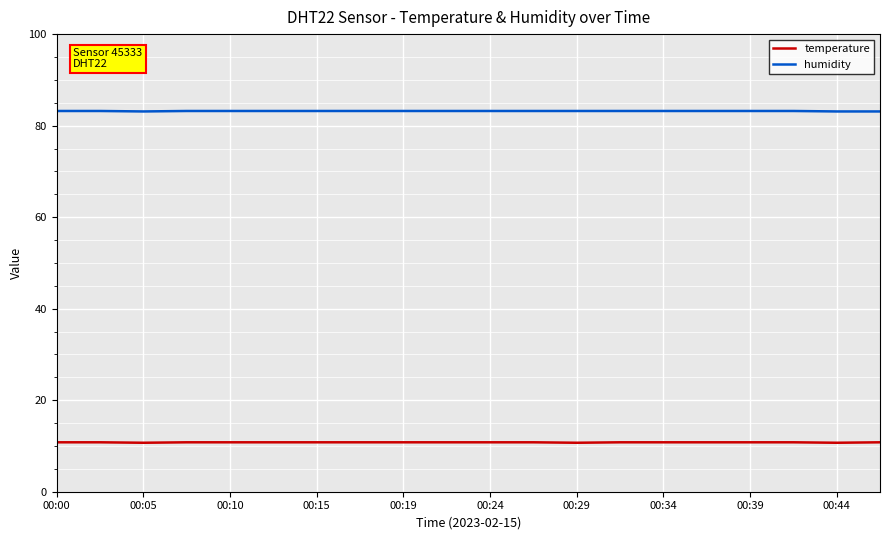

Which series has the largest total across all categories?

humidity